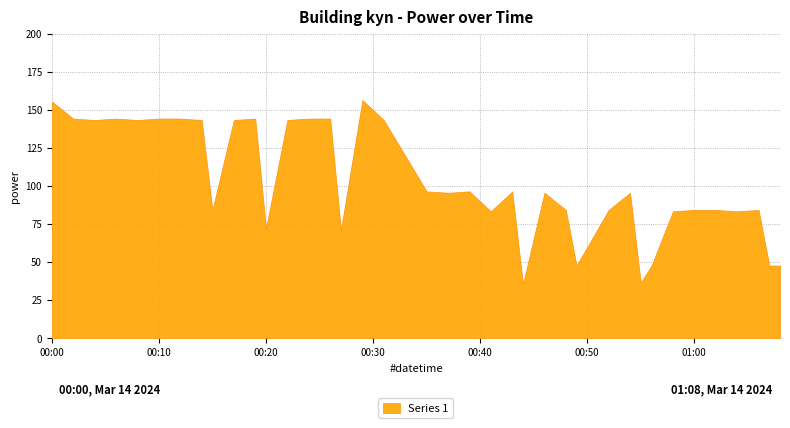

What is the change in value from 2024-03-14T00:24:00 to 2024-03-14T00:49:00?

-96.6